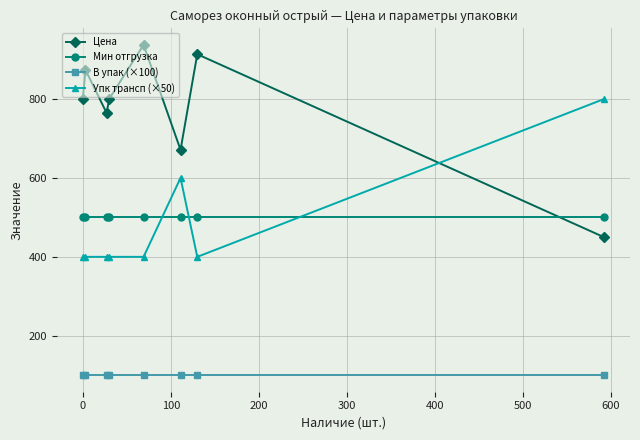

True or false: Упк трансп (×50) and В упак (×100) intersect in this chart.

False